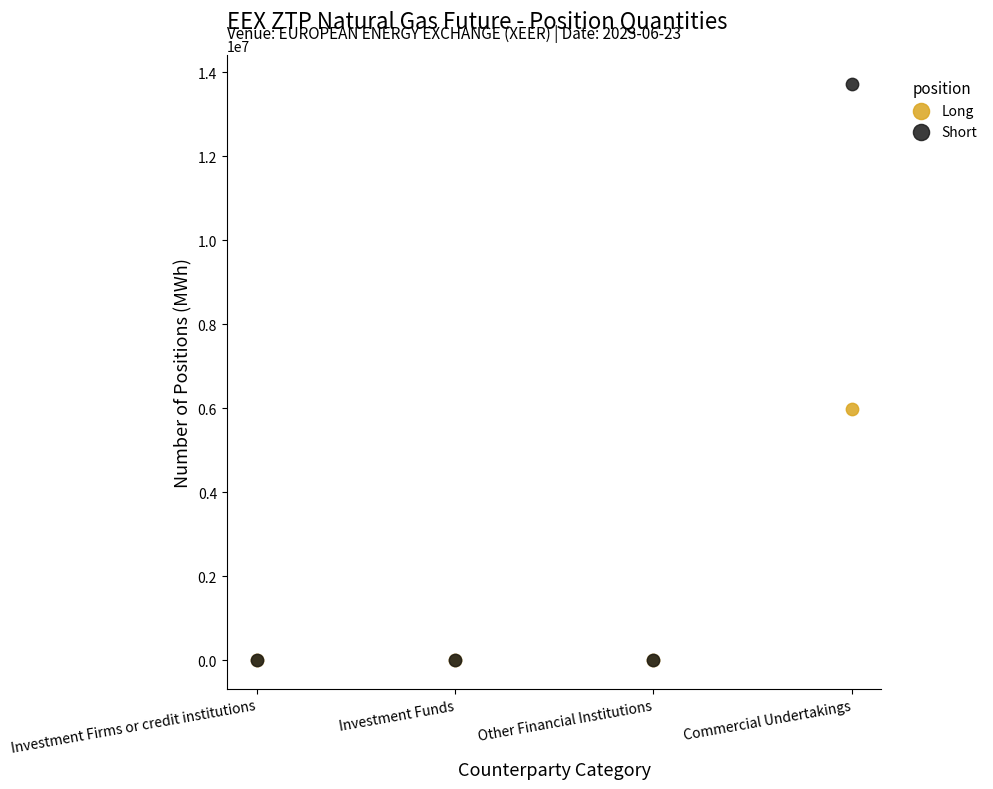

What are all the series names shown in the legend?

Long, Short